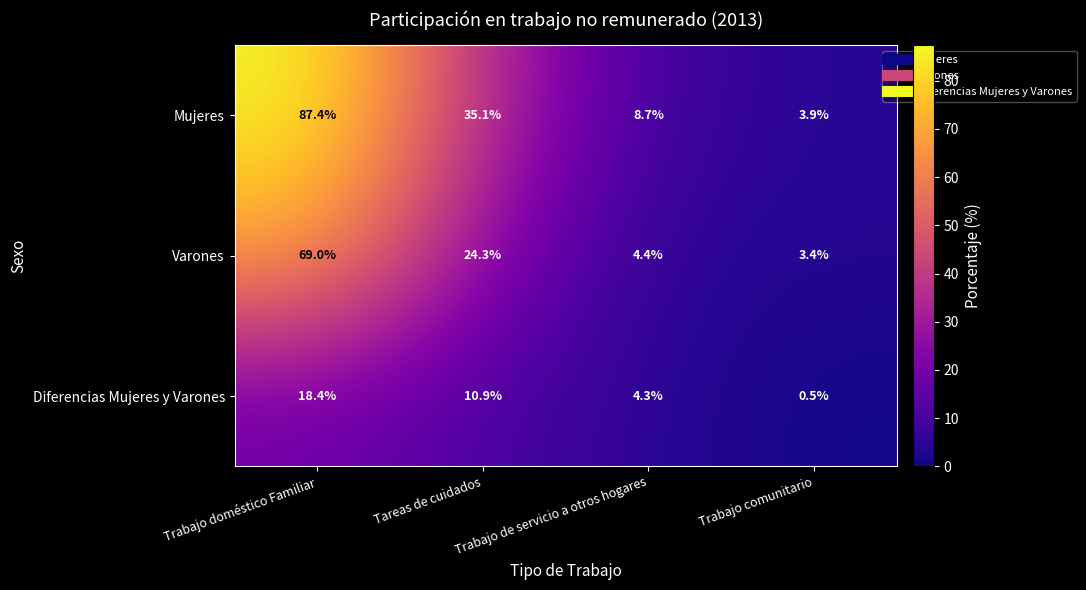

Which label corresponds to the smallest value in the chart?

Trabajo comunitario